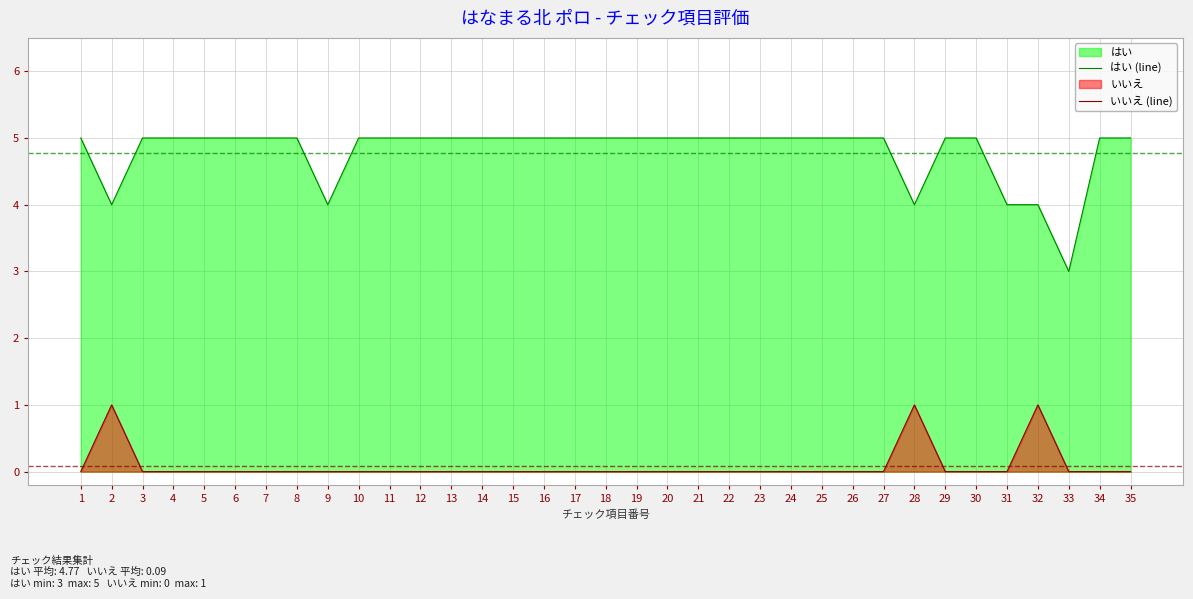

At how many categories does at least one series exceed 4?

29